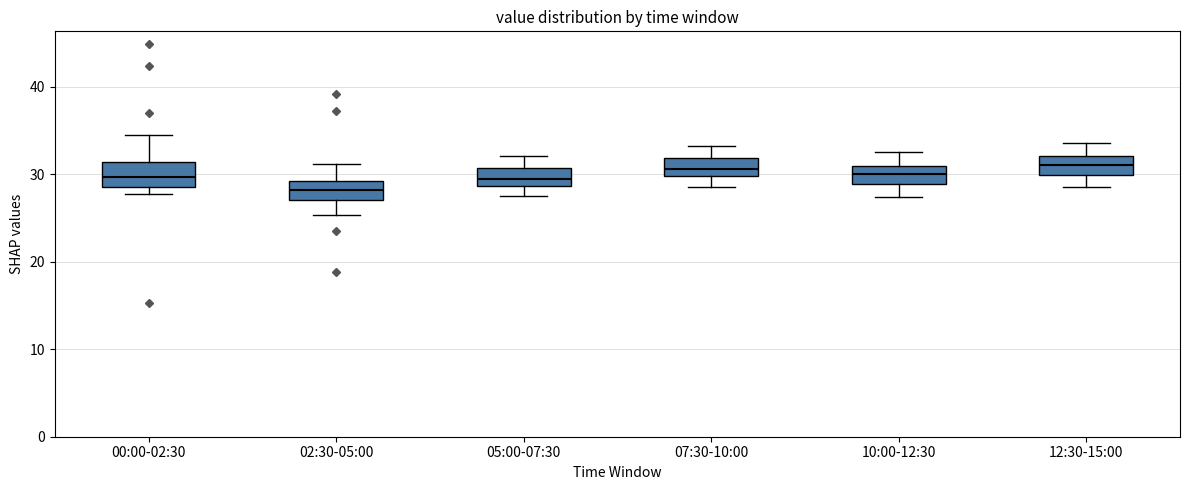

Reading left to right, read every box against the y-axis: the position of its median line, the range the box covers, and the ends of its whiskers. The values are not printed on the chart, so give them approximately, as read against the axis.

00:00-02:30: median 30, box 29 to 31, whiskers 28 to 35
02:30-05:00: median 28, box 27 to 29, whiskers 25 to 31
05:00-07:30: median 30, box 29 to 31, whiskers 28 to 32
07:30-10:00: median 31, box 30 to 32, whiskers 29 to 33
10:00-12:30: median 30, box 29 to 31, whiskers 27 to 33
12:30-15:00: median 31, box 30 to 32, whiskers 29 to 34